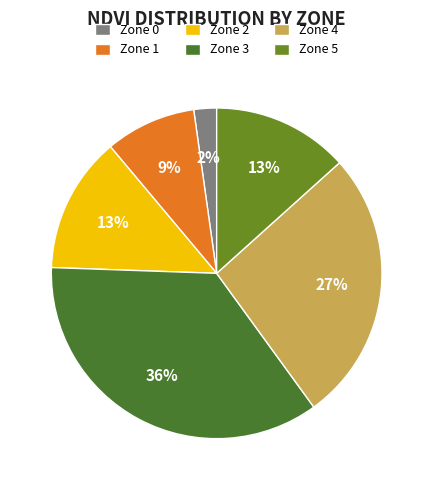

Does Zone 0 account for over 50% of the chart?

No